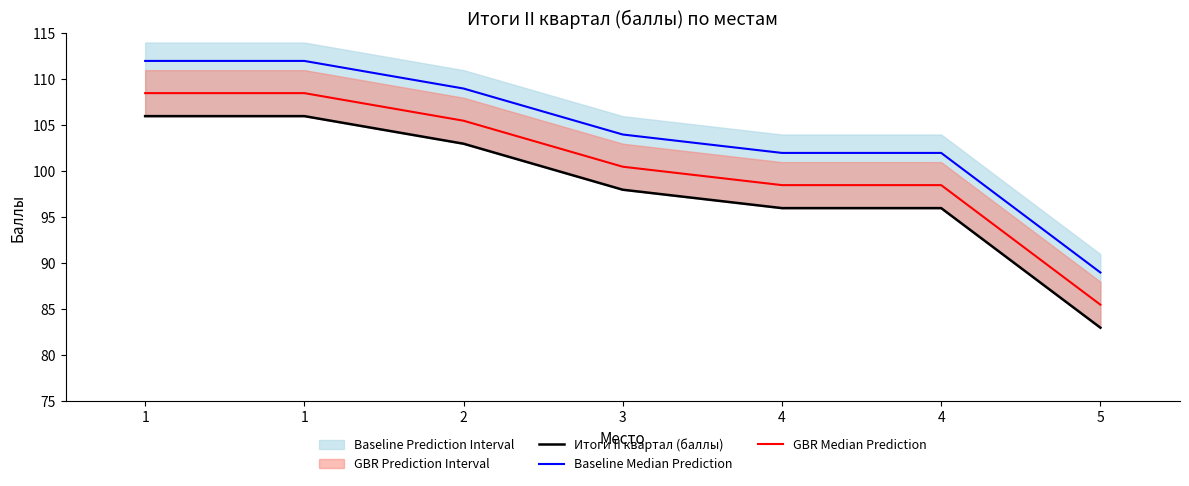

How many categories are shown in the chart?

7